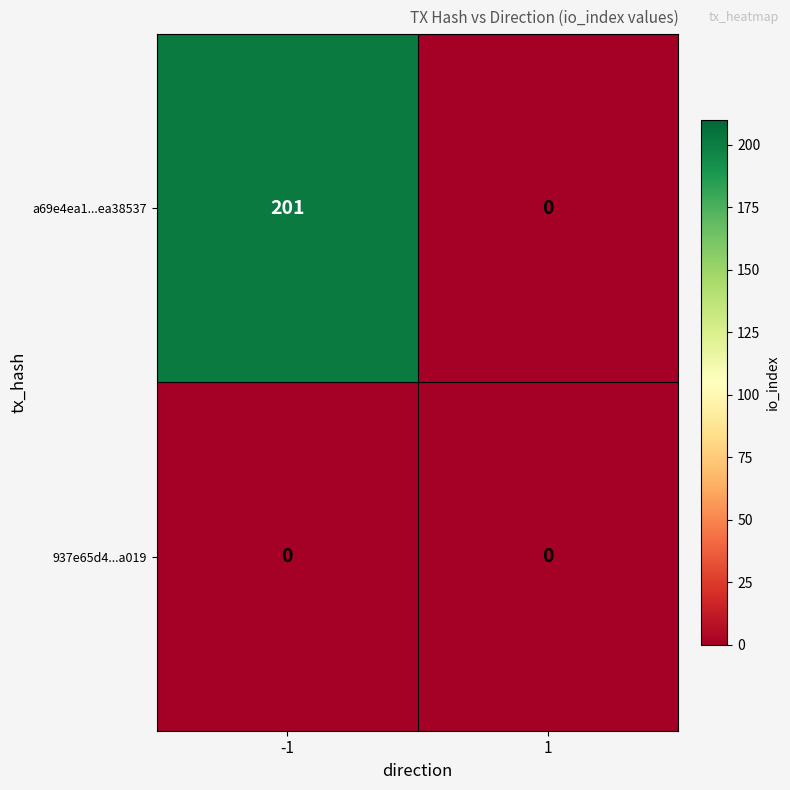

What is the sum of the a69e4ea1...ea38537 values at -1 and 1?

201